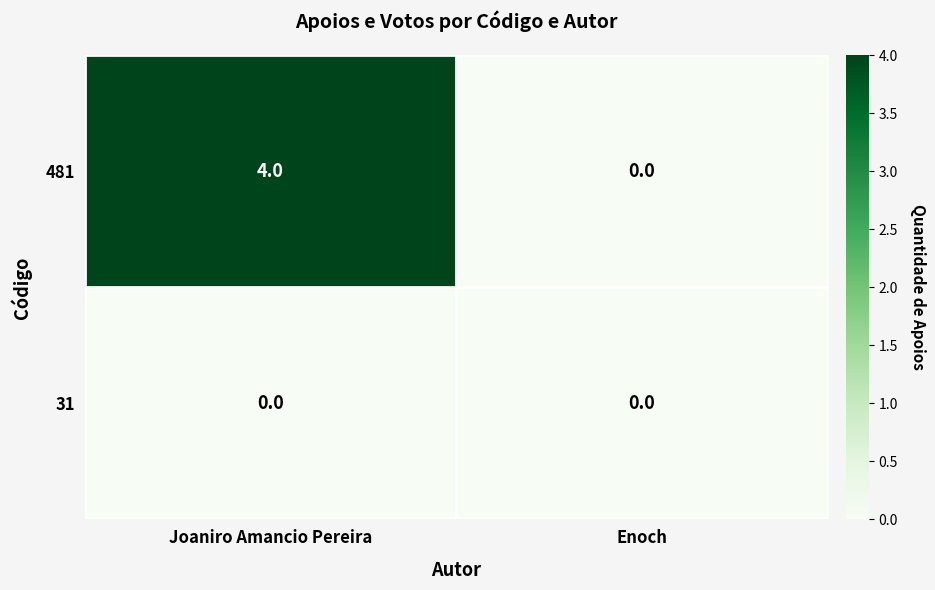

Which label corresponds to the largest value in the chart?

Joaniro Amancio Pereira